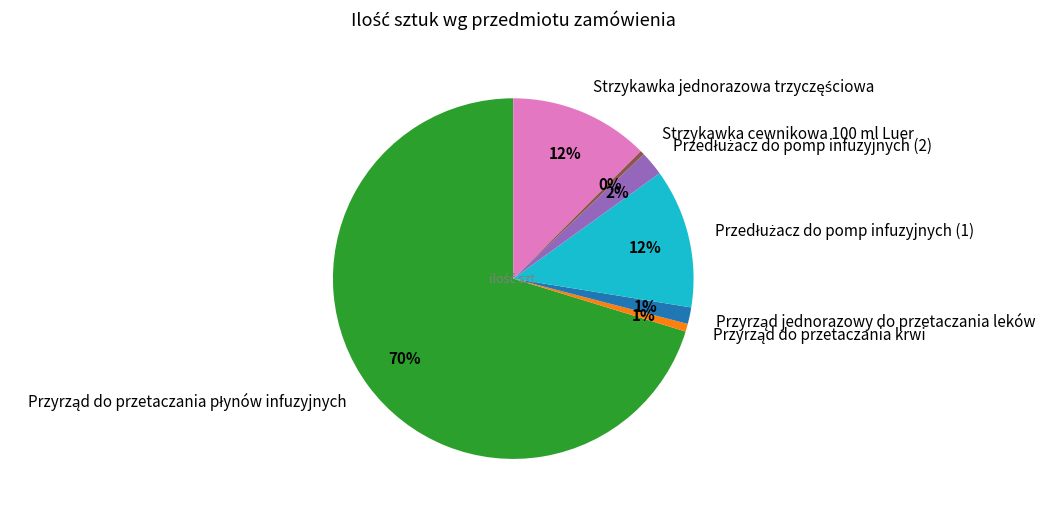

True or false: Strzykawka cewnikowa 100 ml Luer accounts for 0% of the total.

True